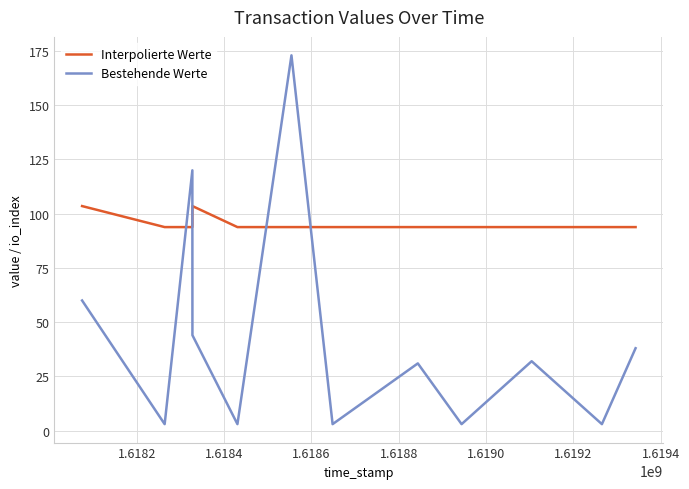

Which series has the widest spread of values?

Bestehende Werte